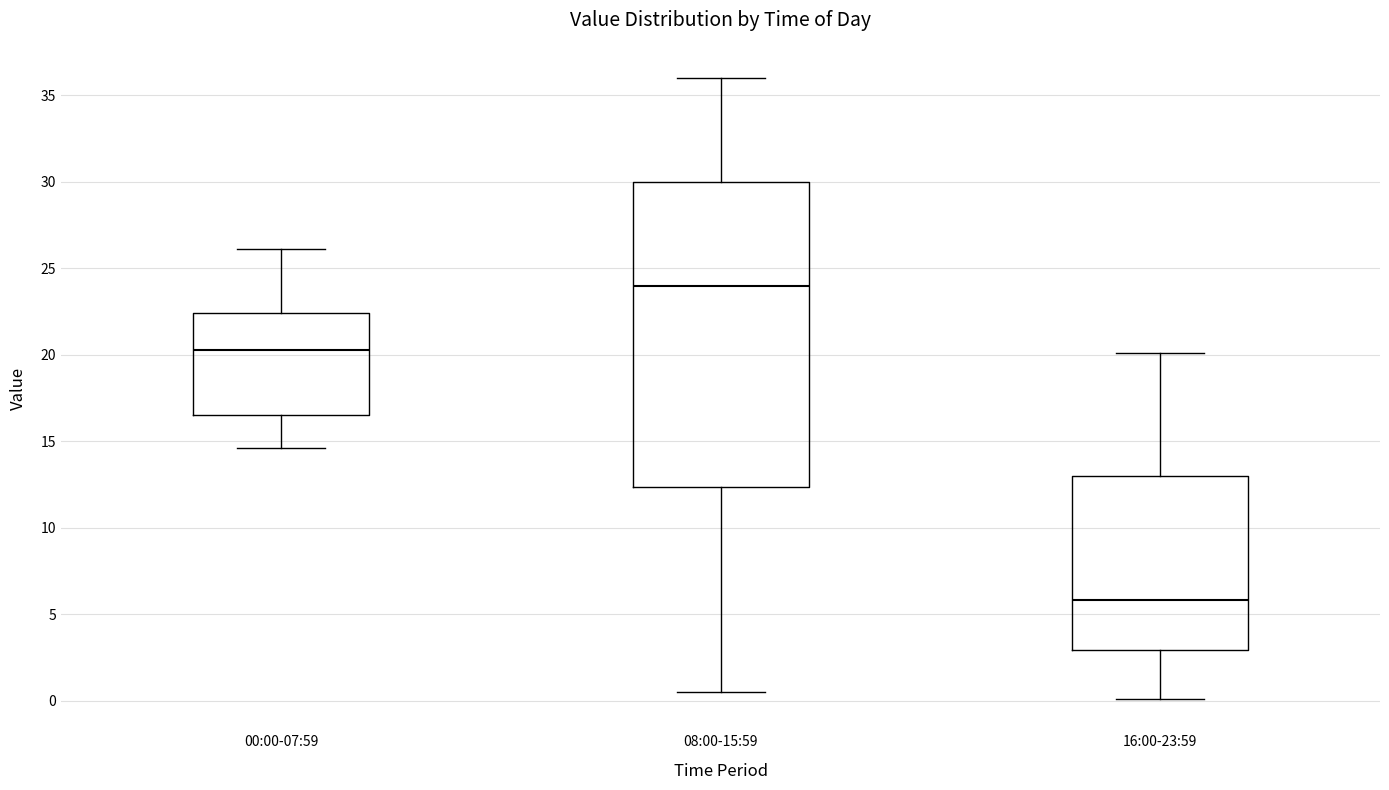

Which box is the tallest, from its lower edge to its upper edge?

08:00-15:59